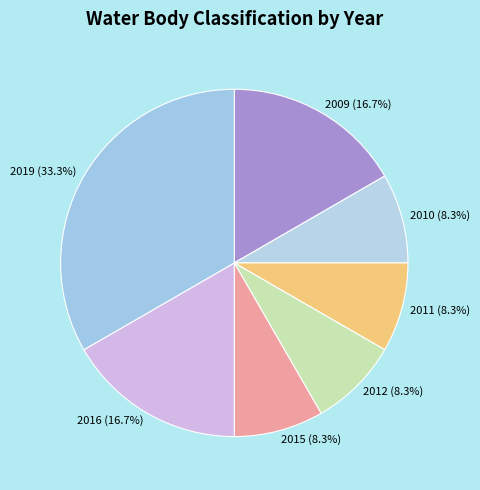

Between 2016 and 2011, which is larger?

2016